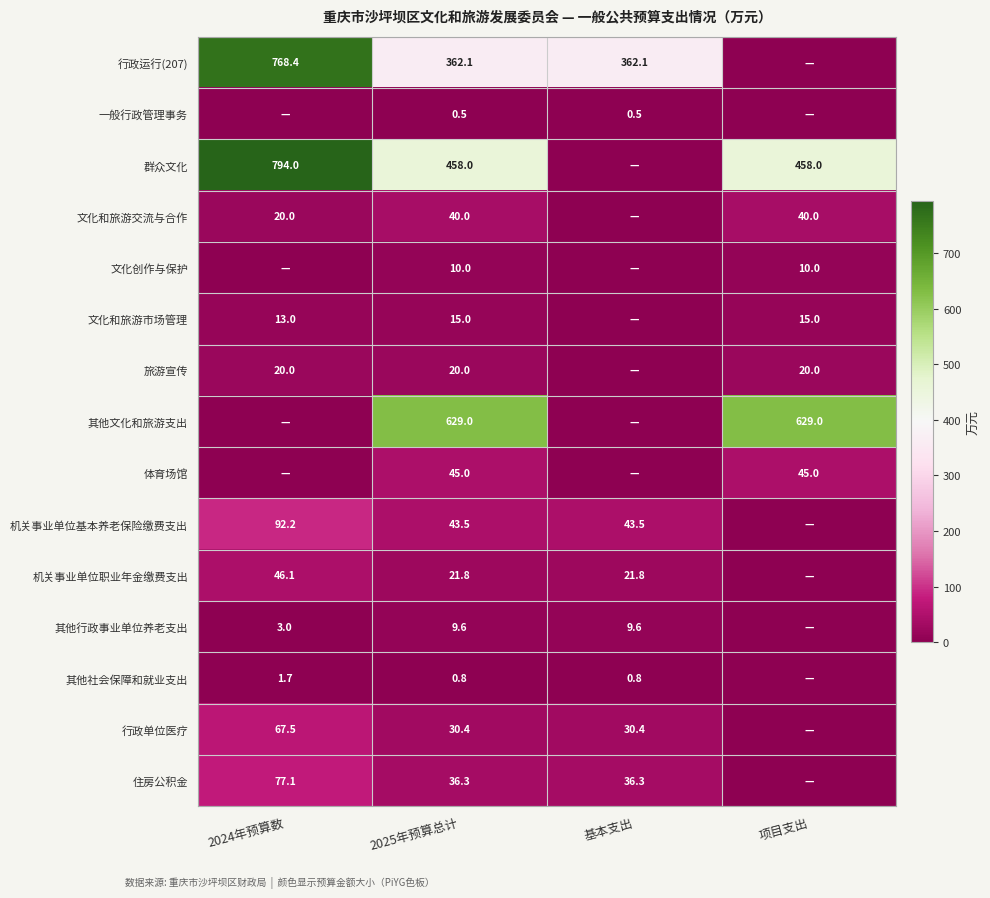

The value of 文化和旅游交流与合作 at 项目支出 is 40.0. True or false?

True